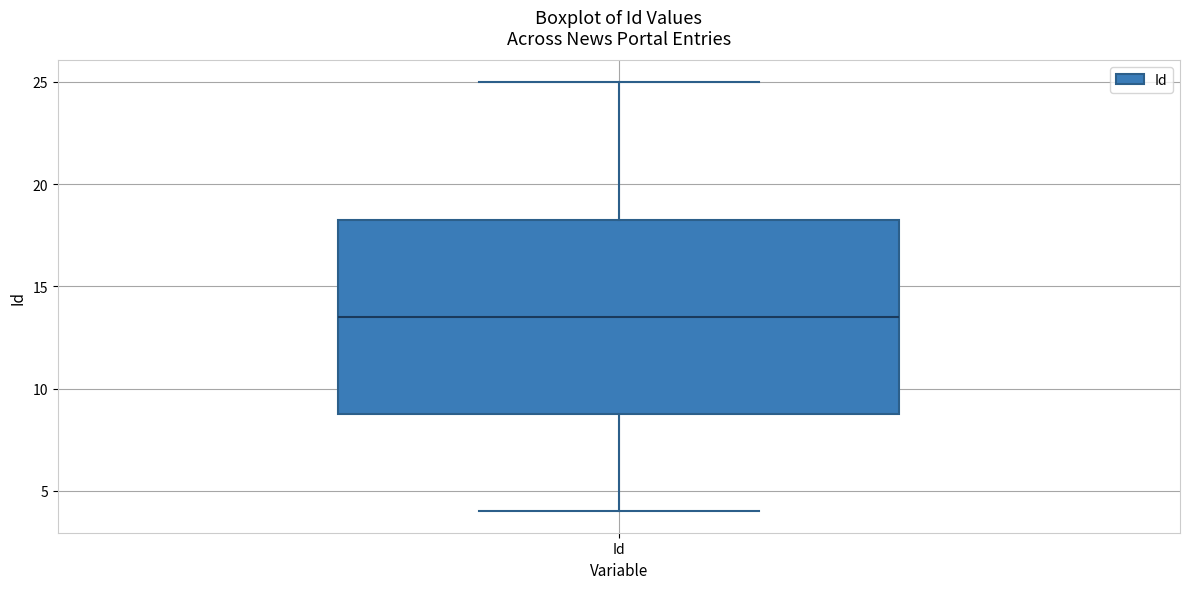

Read this box plot against the y-axis: the position of the median line, the range covered by the box, and the ends of both whiskers. The values are not printed on the chart, so give them approximately, as read against the axis.

median 13.5, box 9.0 to 18.5, whiskers 4.0 to 25.0